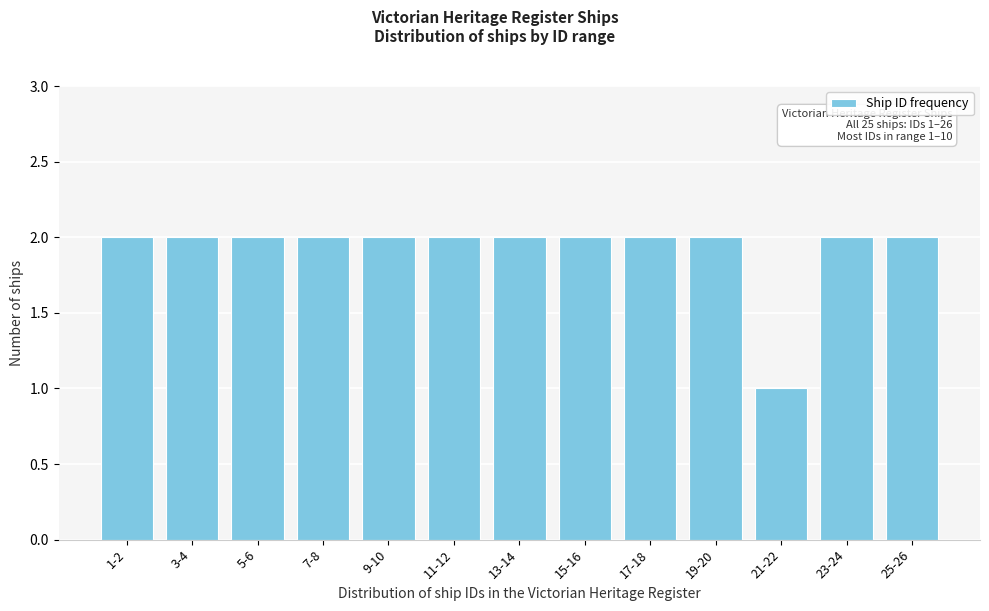

Reading left to right, list all the values displayed in this chart.

1-2=2	3-4=2	5-6=2	7-8=2	9-10=2	11-12=2	13-14=2	15-16=2	17-18=2	19-20=2	21-22=1	23-24=2	25-26=2